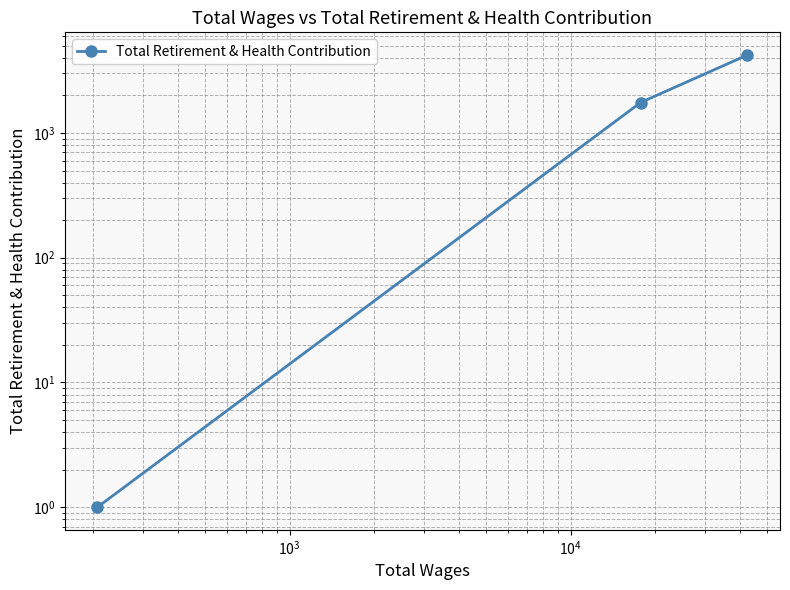

What is the difference between the maximum and minimum values?

4221